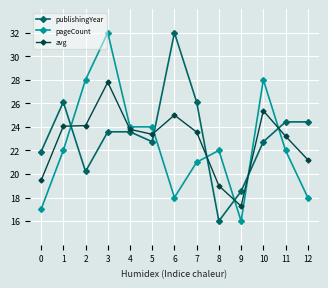

How many lines are shown in the chart?

3